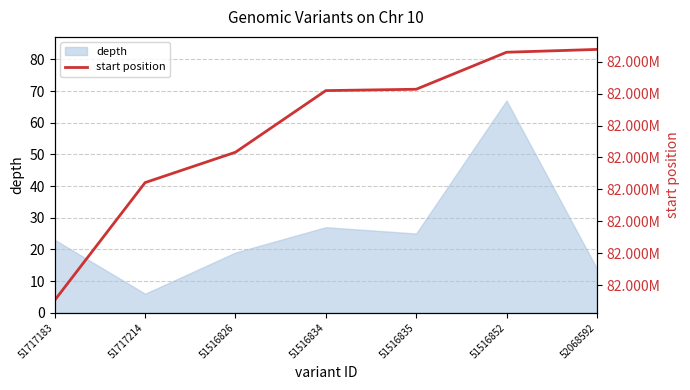

Where does the data first go above 82185481?

51516835